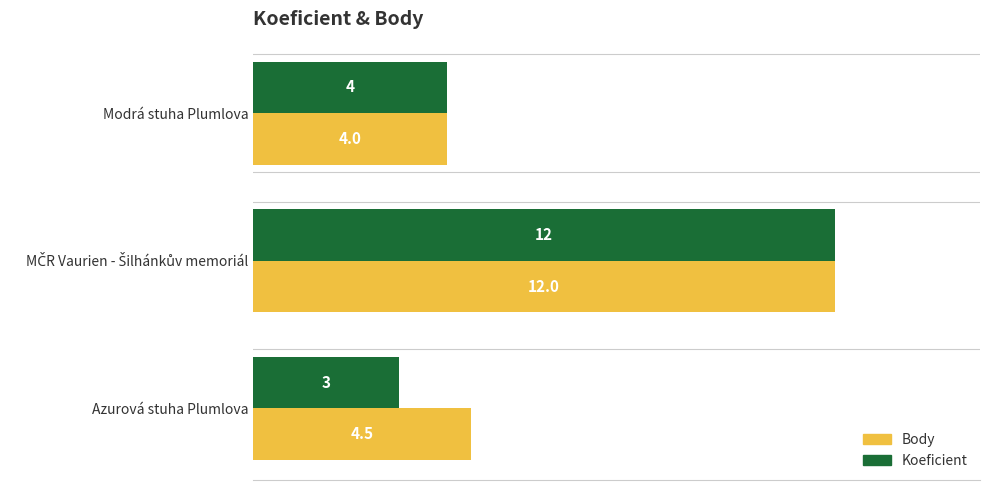

Where is Body nearest to the value 8?

Azurová stuha Plumlova